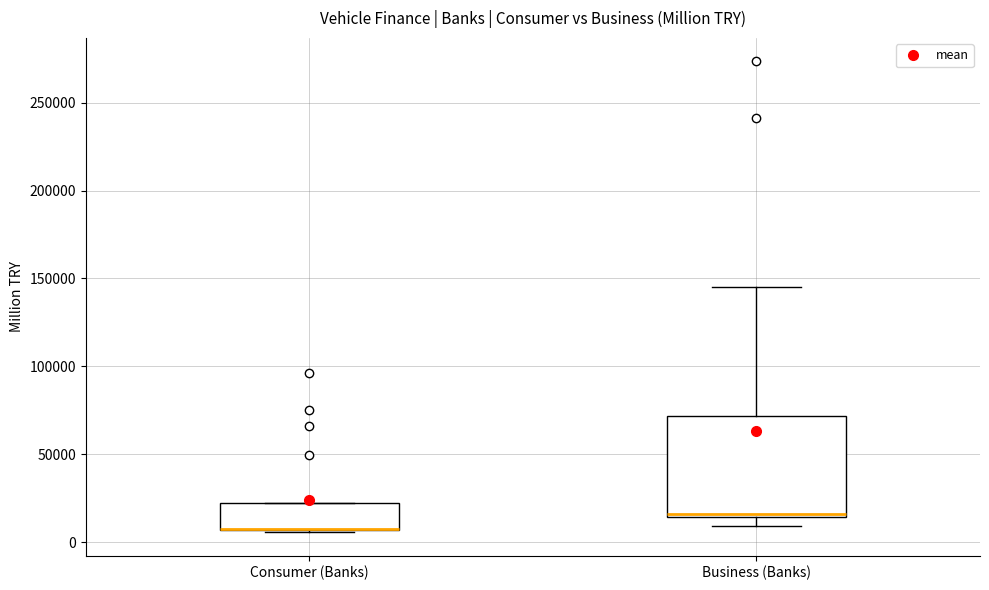

Which box is the tallest, from its lower edge to its upper edge?

Business (Banks)